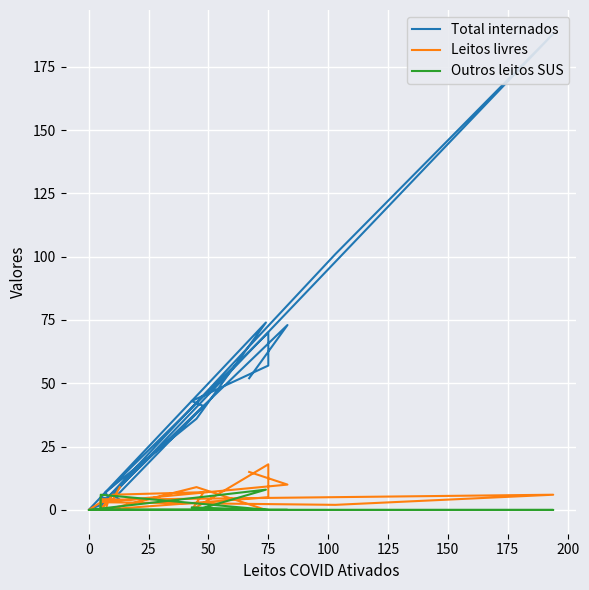

What is the difference between the second highest and second lowest values in the Outros leitos SUS series?

6